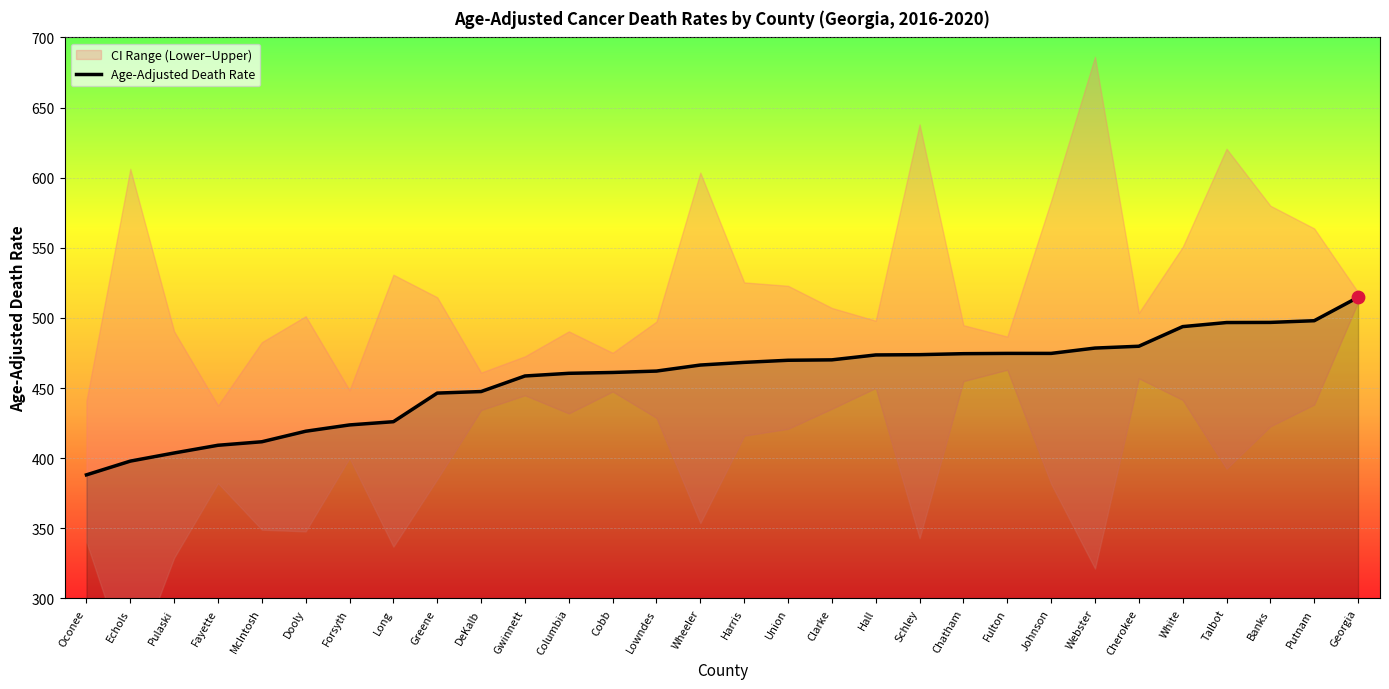

What is the change in value from Greene to Wheeler?

+20.0